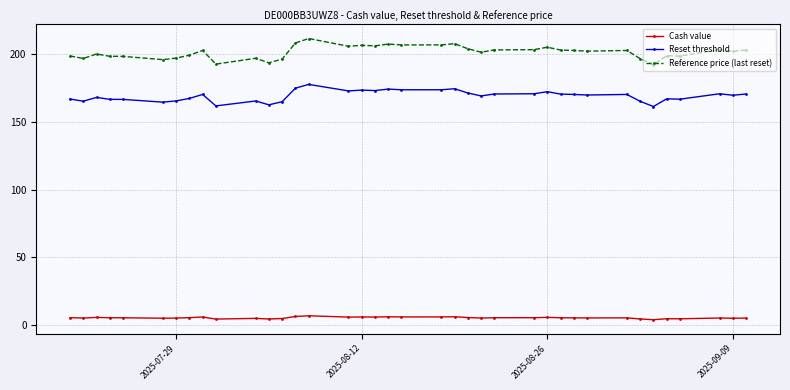

List the series in order of their peak value, highest first.

Reference price (last reset), Reset threshold, Cash value